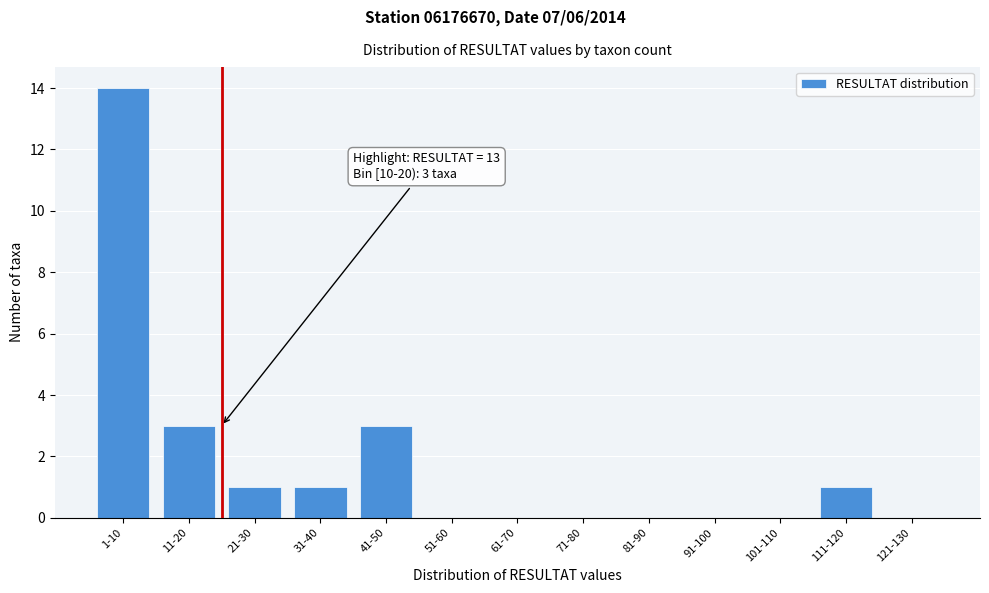

Reading left to right, transcribe all the data shown in this chart.

1-10=14	11-20=3	21-30=1	31-40=1	41-50=3	51-60=0	61-70=0	71-80=0	81-90=0	91-100=0	101-110=0	111-120=1	121-130=0